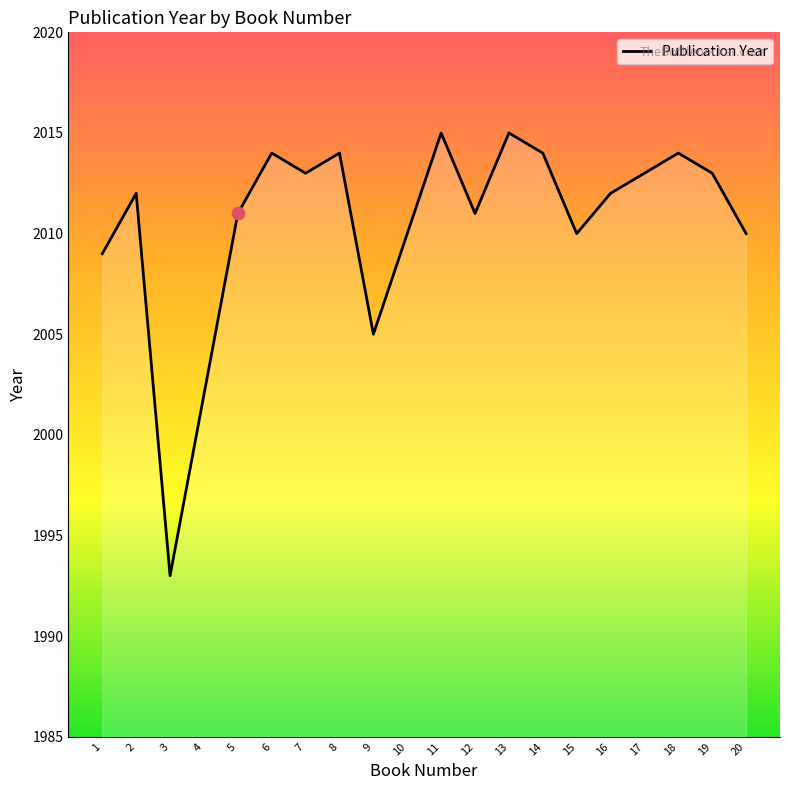

What is the change in value from 2 to 3?

-19